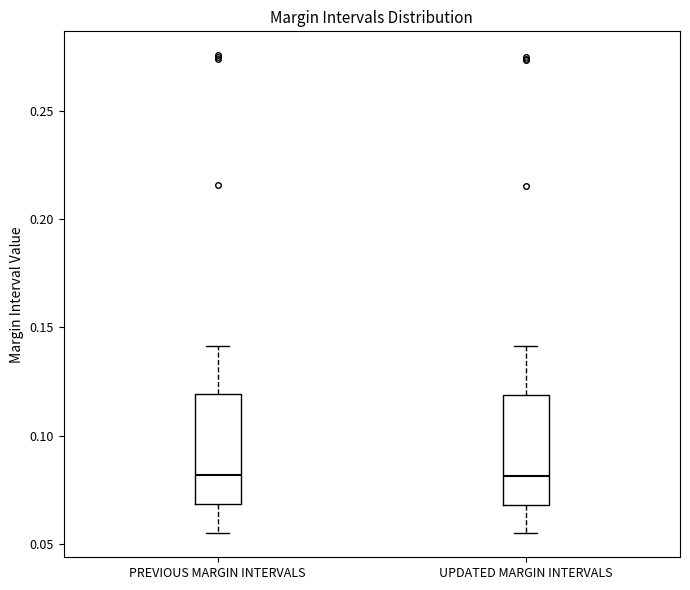

Where is the upper edge of the box for PREVIOUS MARGIN INTERVALS on the y-axis? The values are not printed on the chart, so give them approximately, as read against the axis.

0.120